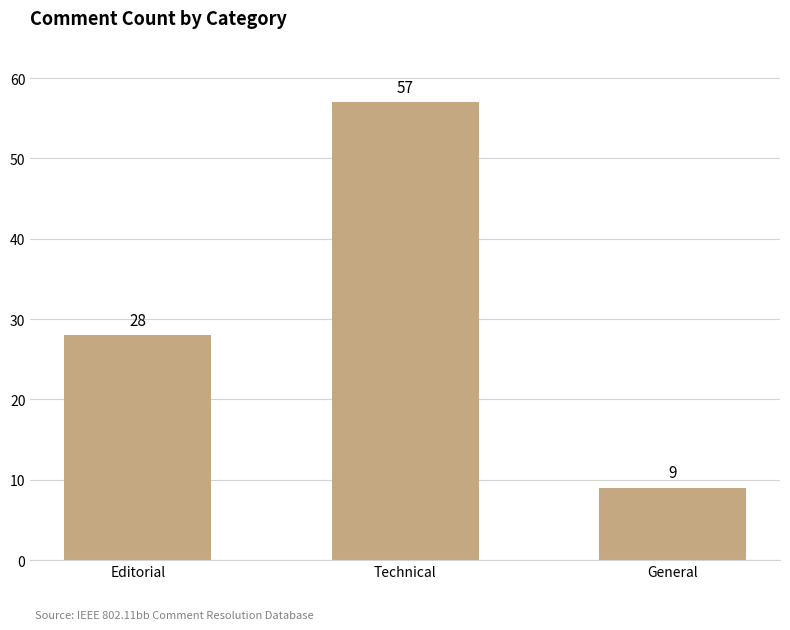

Does the chart contain any negative values?

No